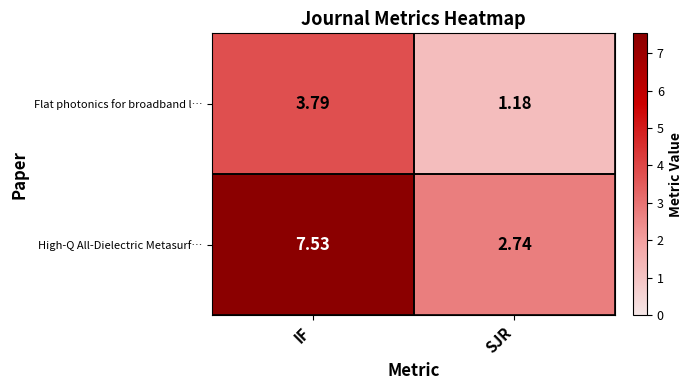

Where does the High-Q All-Dielectric Metasurf… series first go above 7?

IF